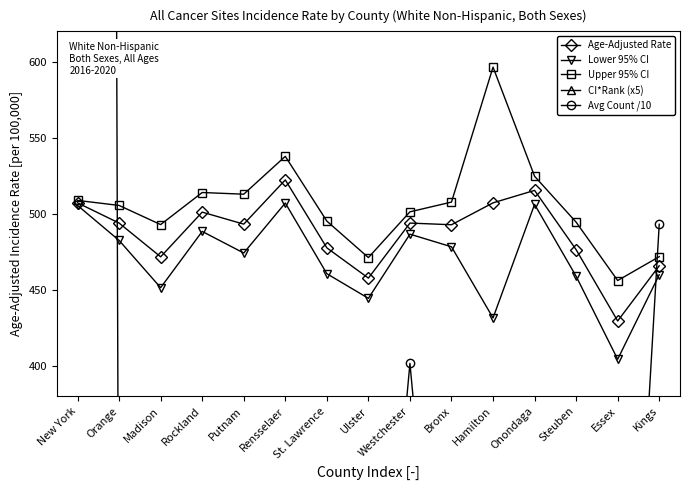

Which series has the largest total across all categories?

Avg Count /10